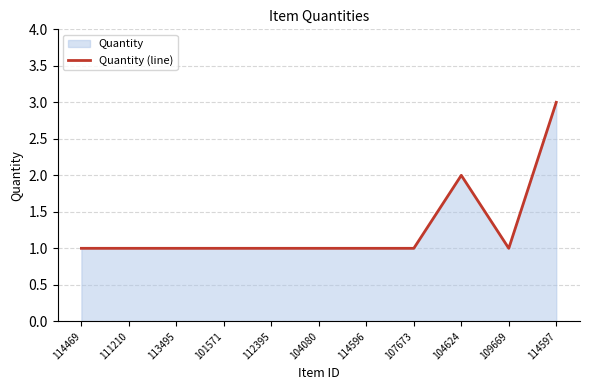

Count the values in the range 1 to 2.

10